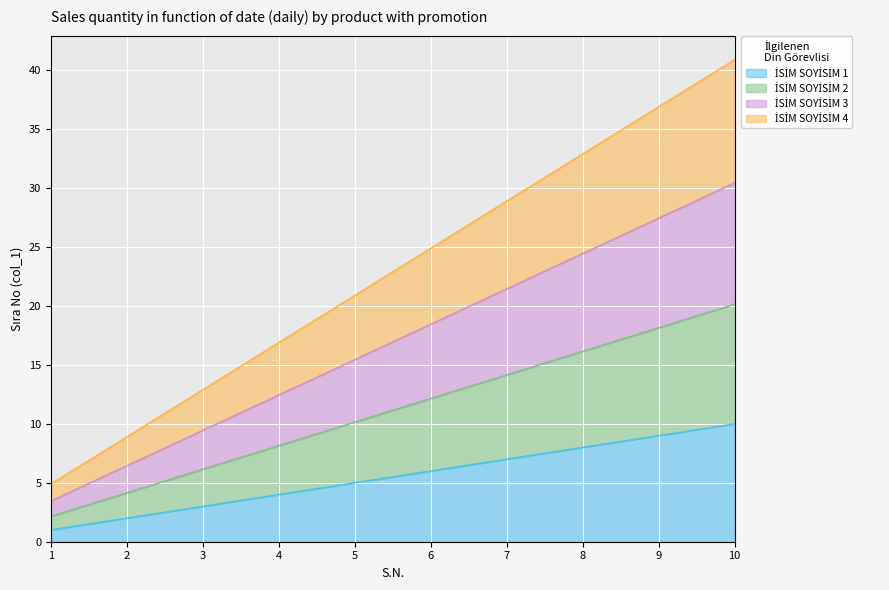

Is the value of İSİM SOYİSİM 3 at 5 greater than the value of İSİM SOYİSİM 2 at 8?

No